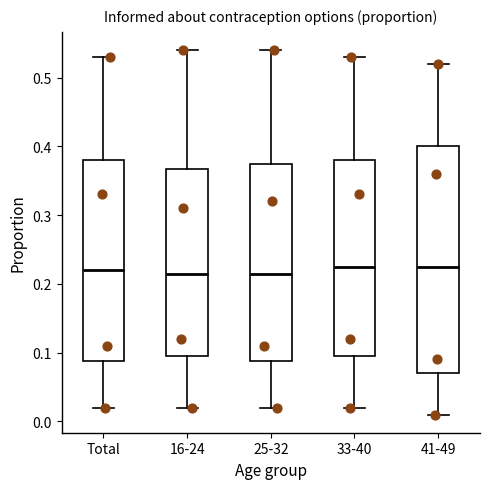

Which box is the tallest, from its lower edge to its upper edge?

41-49